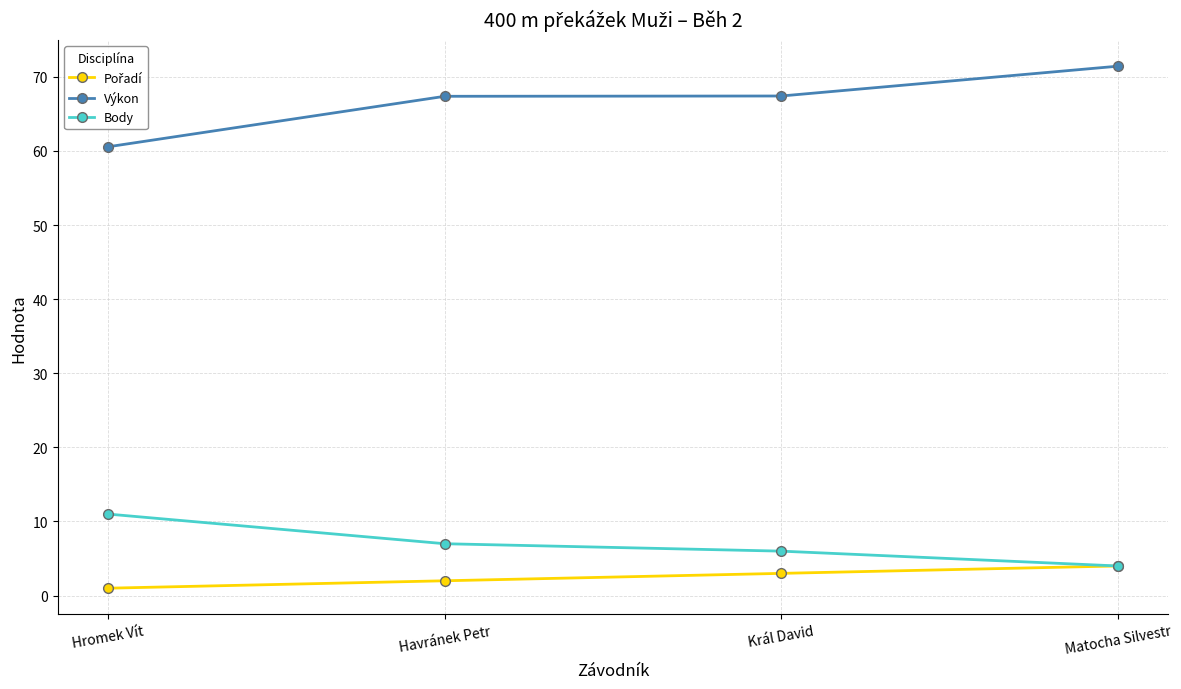

True or false: Body has a value of 5.4 at Hromek Vít.

False